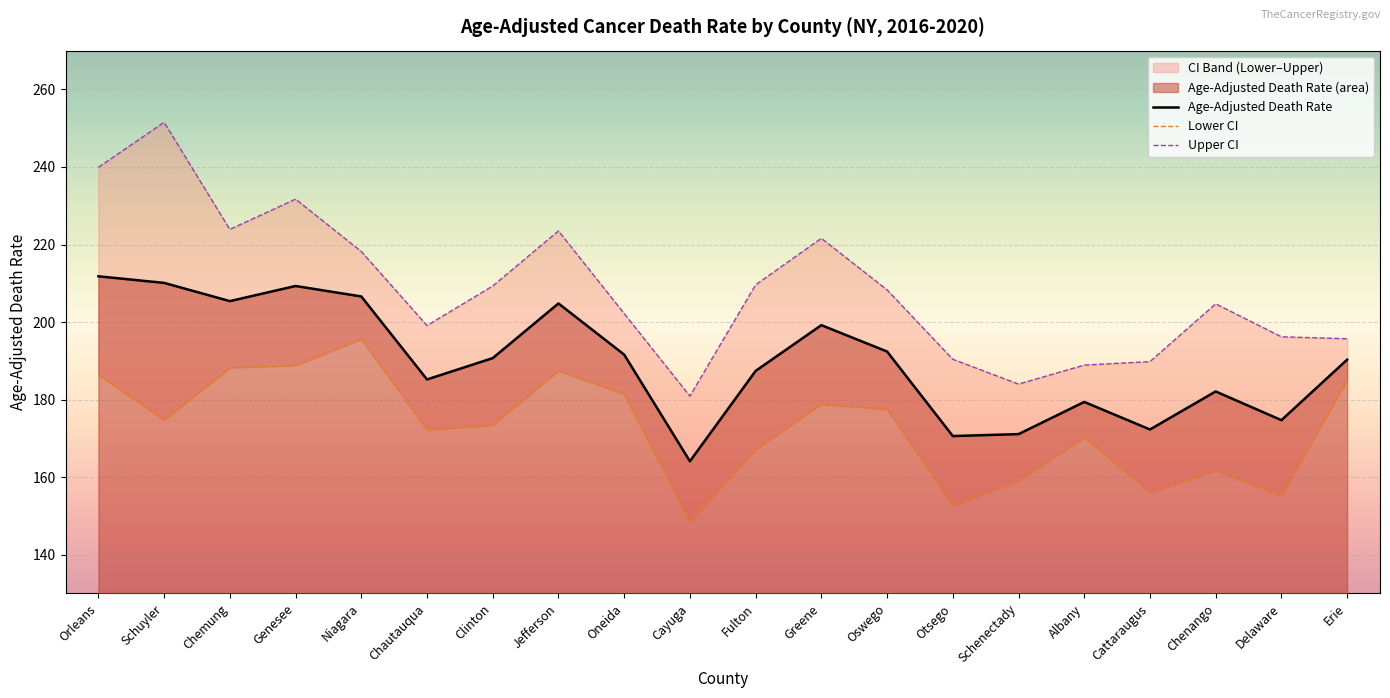

Where is the first local minimum for Lower CI?

Schuyler